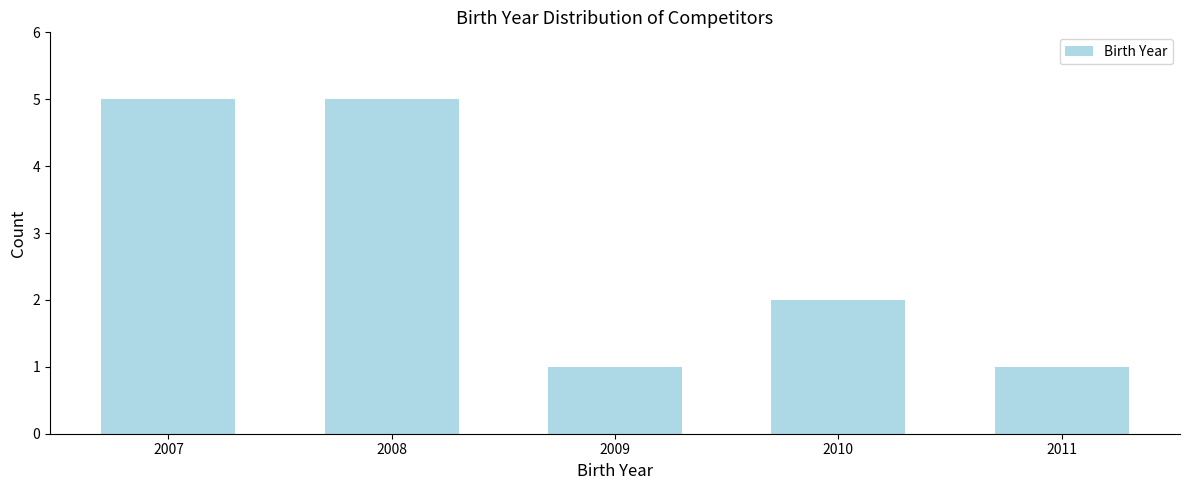

Reading left to right, transcribe all the data shown in this chart.

5	5	1	2	1